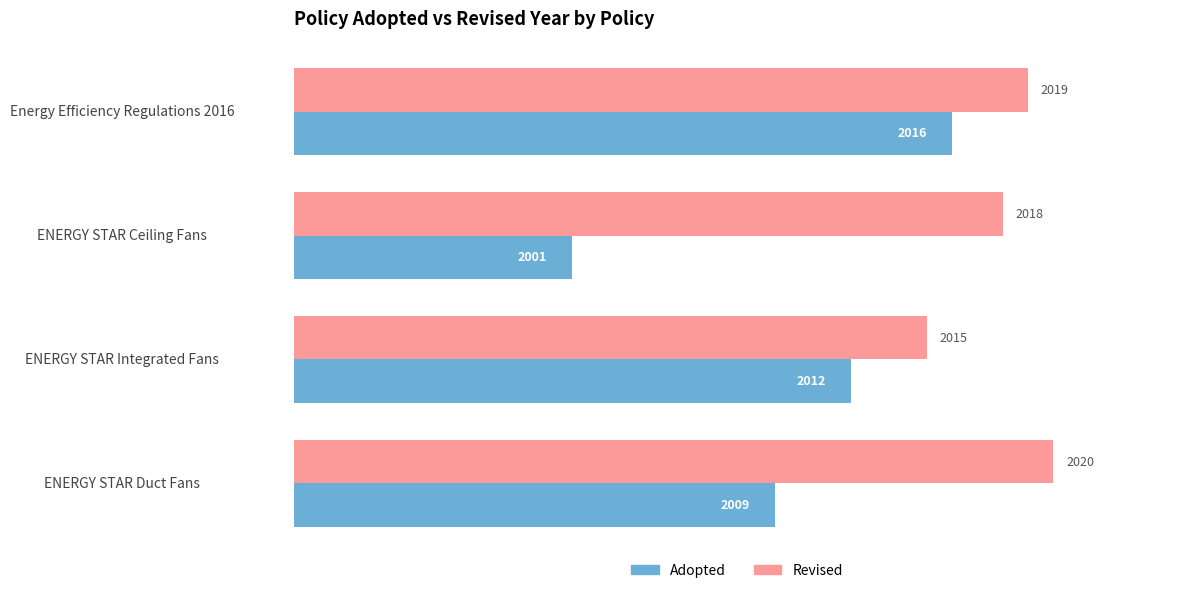

At which label is Revised closest to 2017?

ENERGY STAR Ceiling Fans